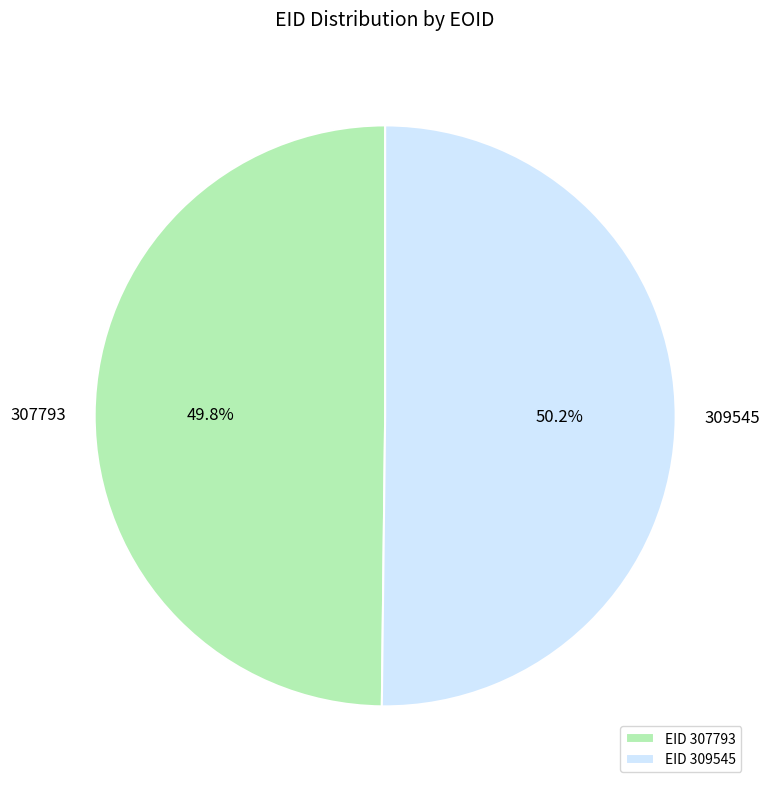

Is the sum of 307793 and 309545 greater than half?

Yes